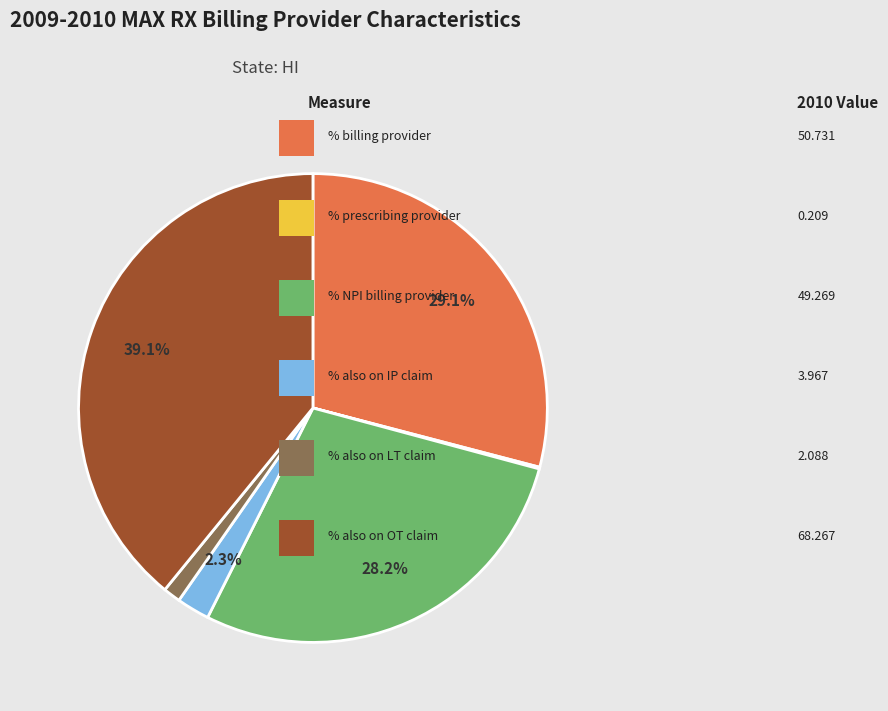

Is there any slice that represents more than half of the pie?

No